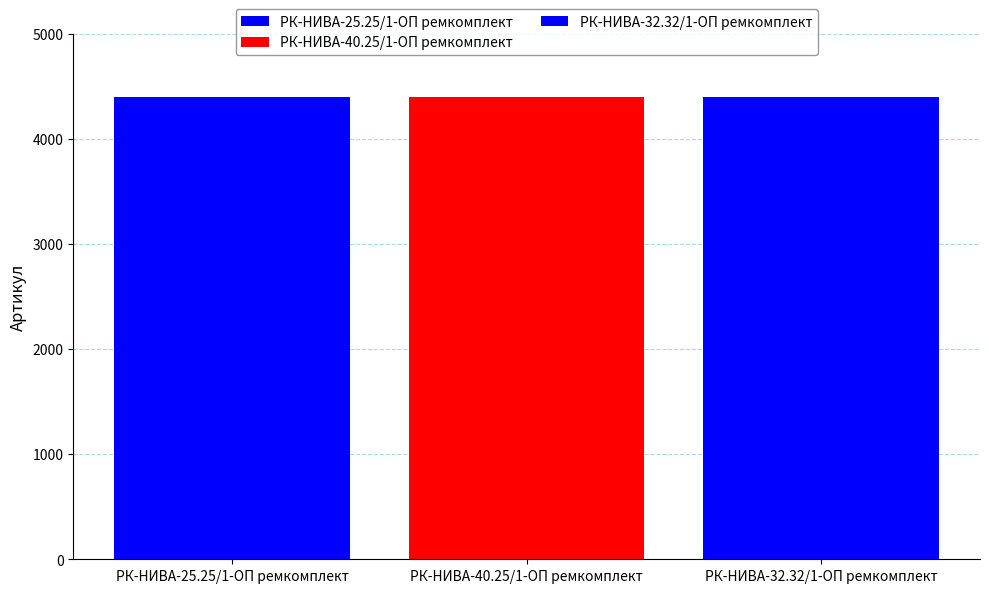

Count the number of categories in the chart.

1